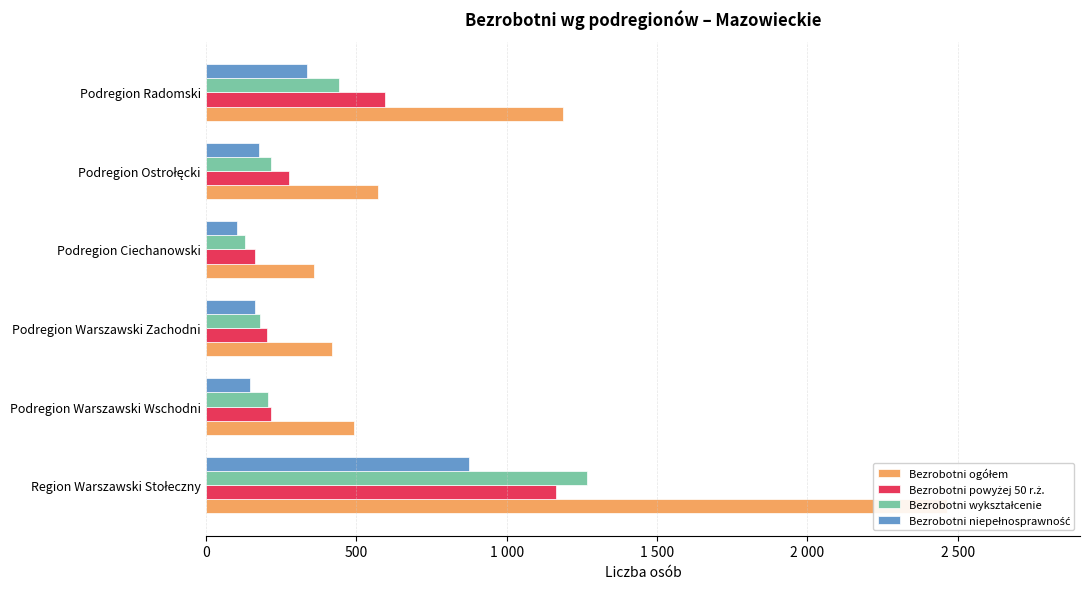

Are the bars grouped side by side (vs. stacked)?

Yes